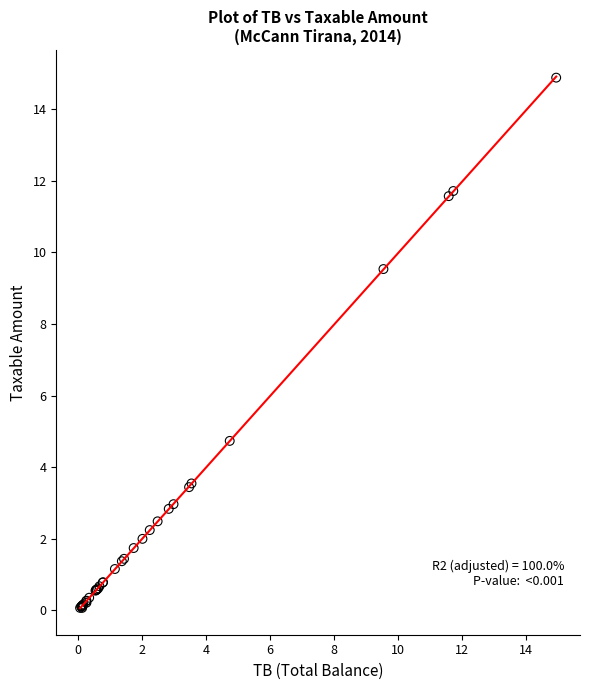

What Y value in the scatter plot is closest to 7?

4.7